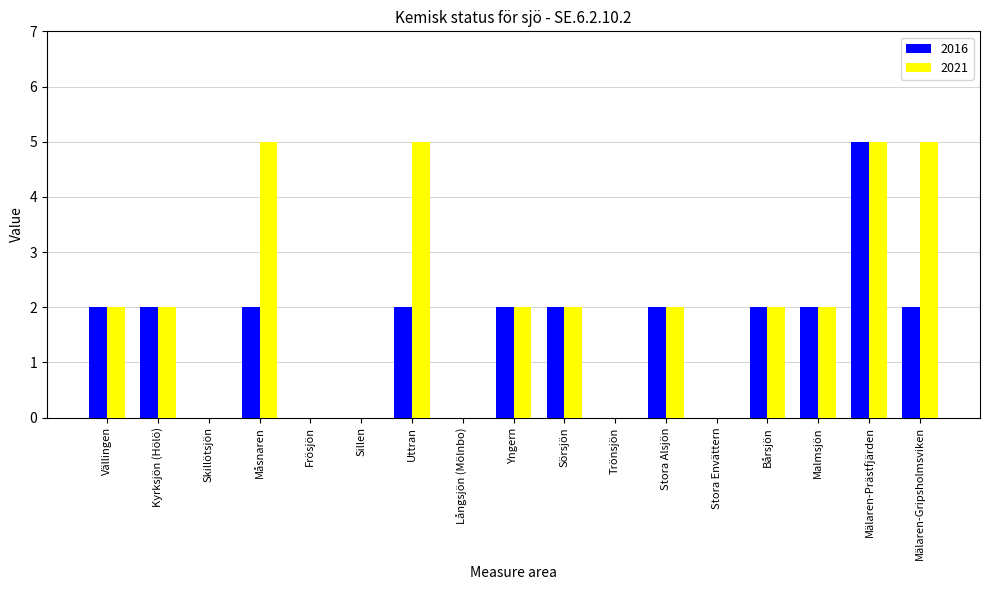

Between Skillötsjön and Uttran, which series saw the biggest shift?

2021